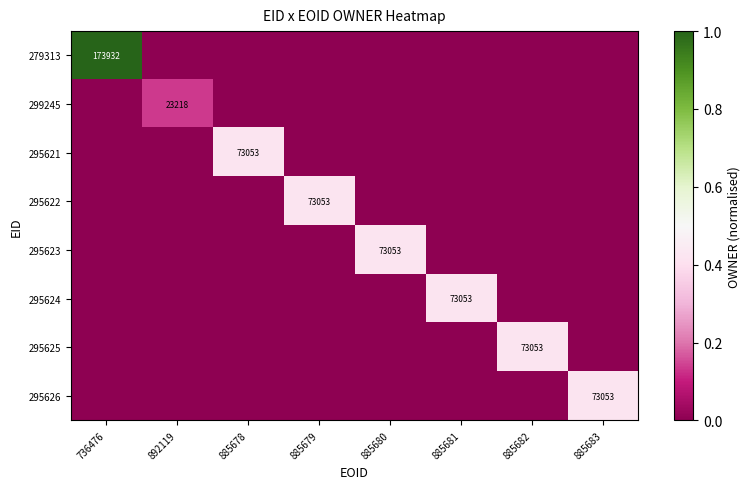

What is the spread (max minus min) of values at 892119?

0.1